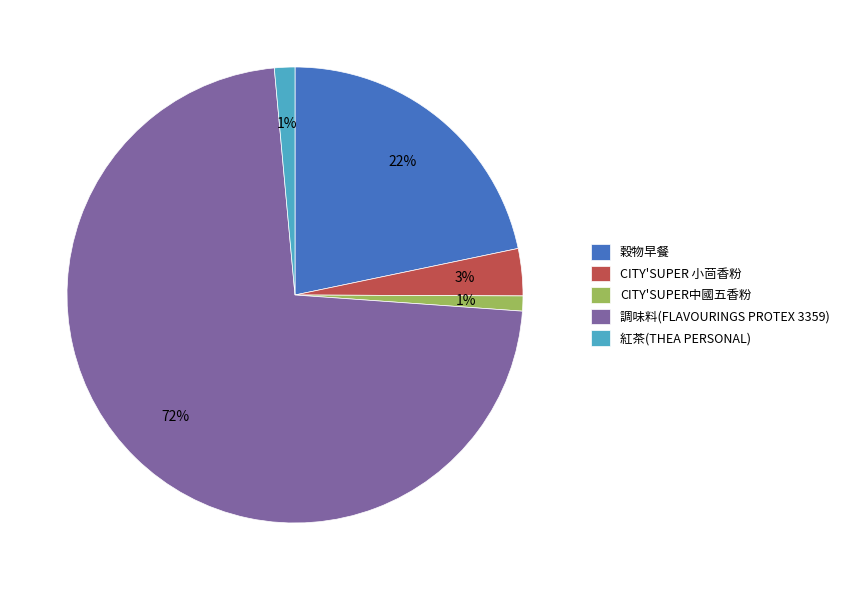

Does any single category account for the majority?

Yes